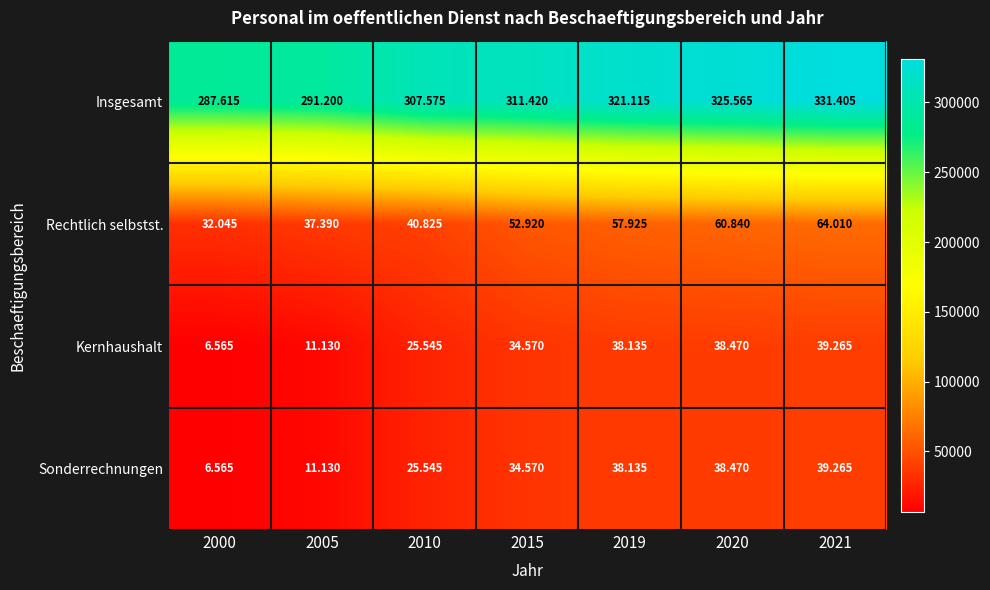

Which series has the largest range (max minus min)?

Insgesamt